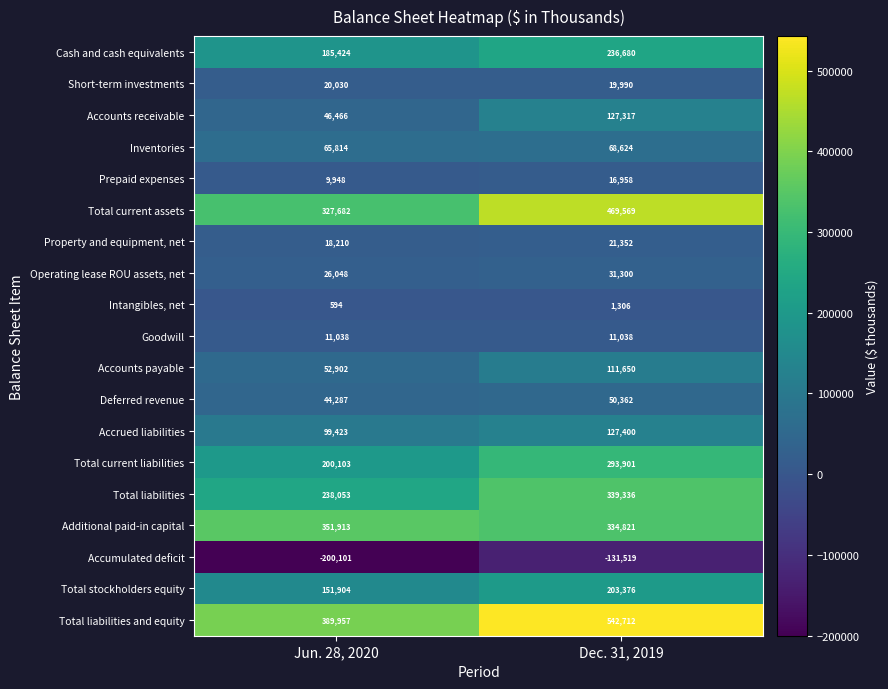

At which category is the sum across all series the highest?

Dec. 31, 2019